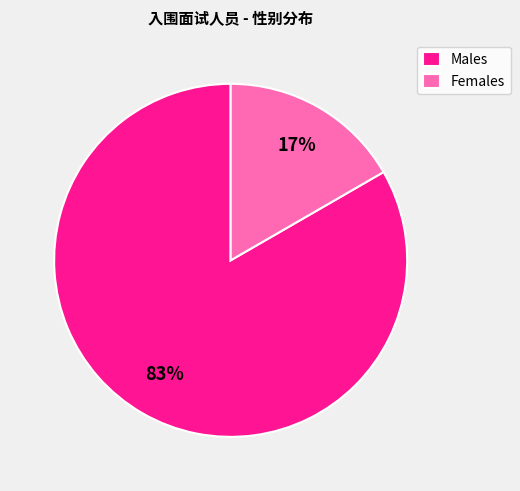

To the nearest percent, what is the combined percentage of Females and Males?

100%